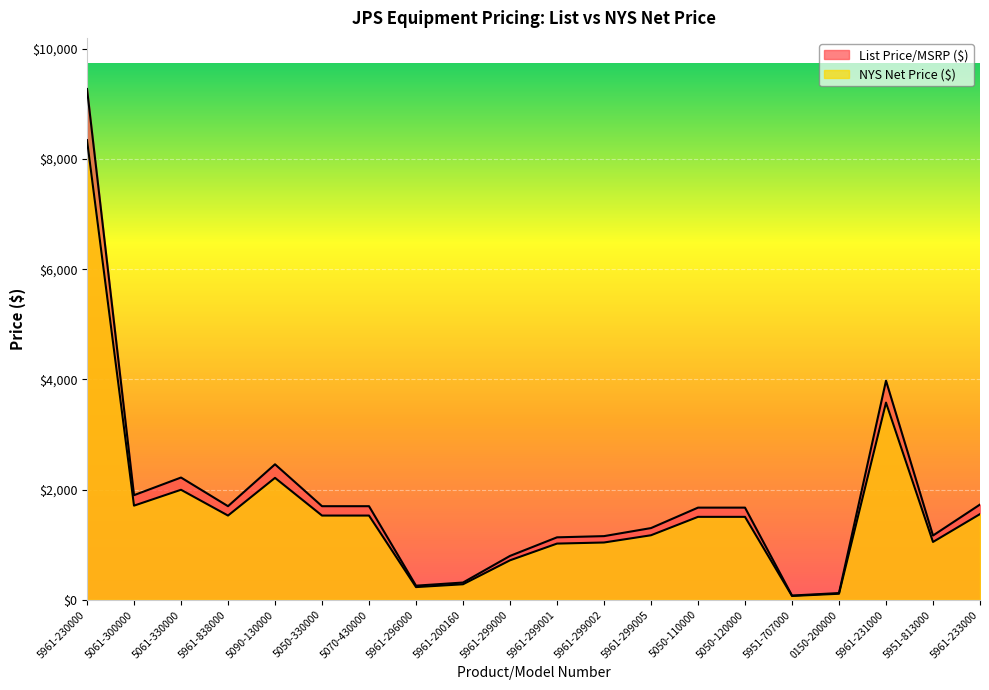

Count the number of data series in this chart.

2